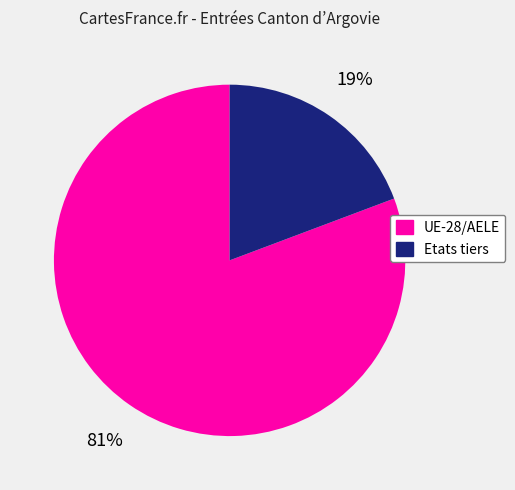

What is the majority slice?

UE-28/AELE